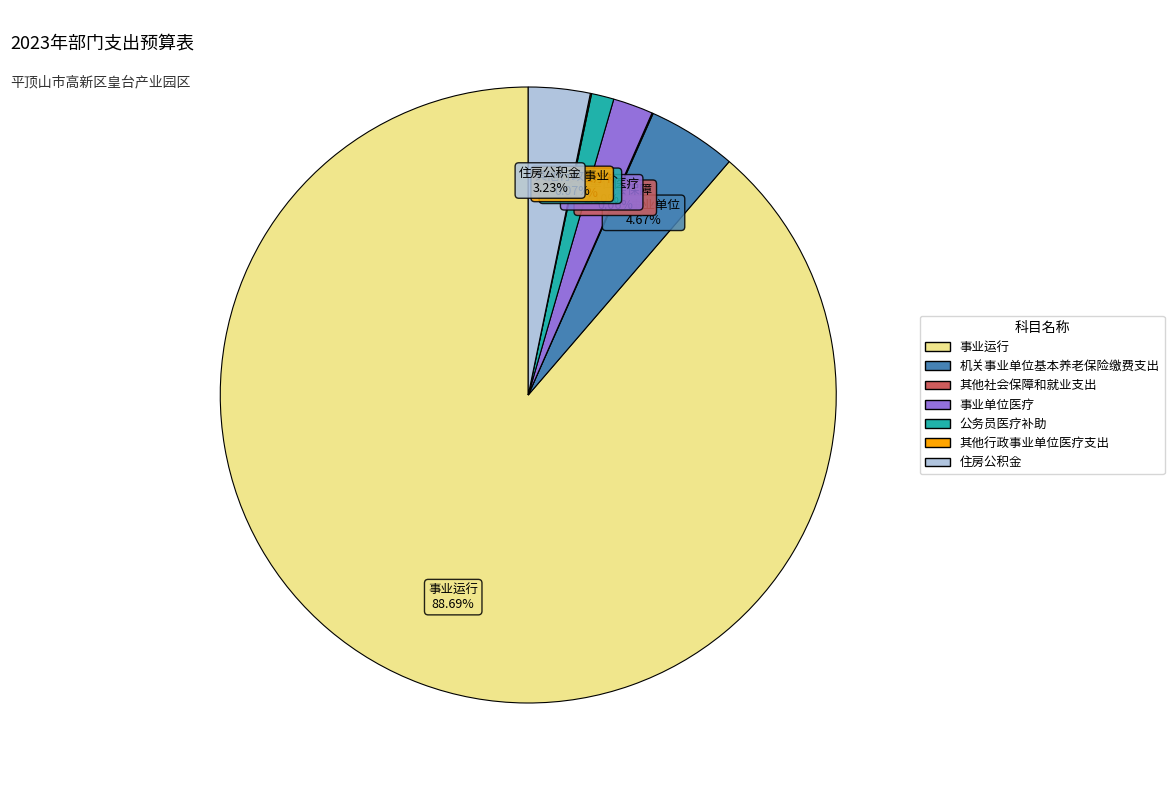

Is 机关事业单位基本养老保险缴费支出 the majority of the pie?

No